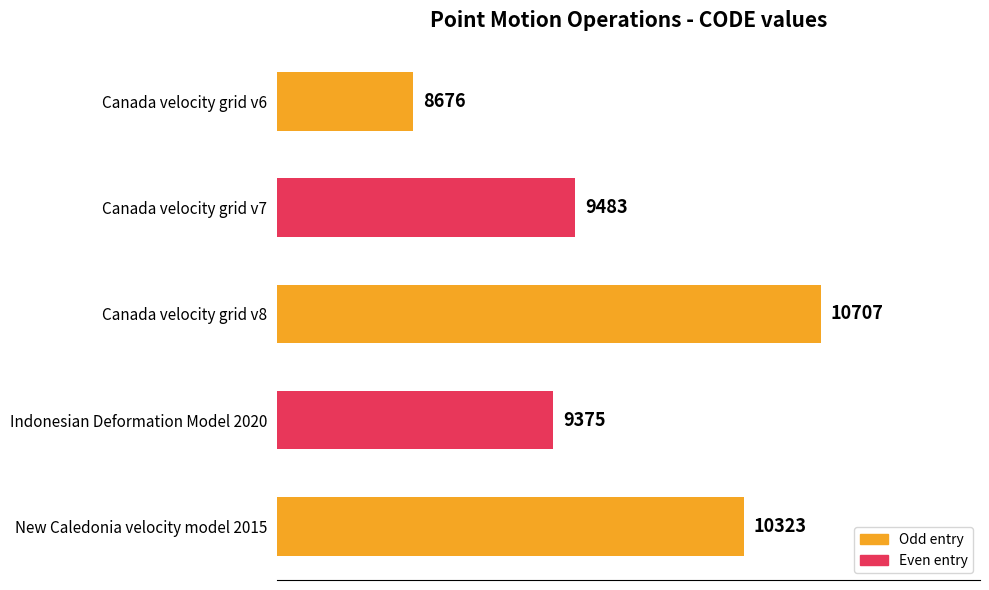

The chart shows a value of 9483 at Canada velocity grid v7. True or false?

True